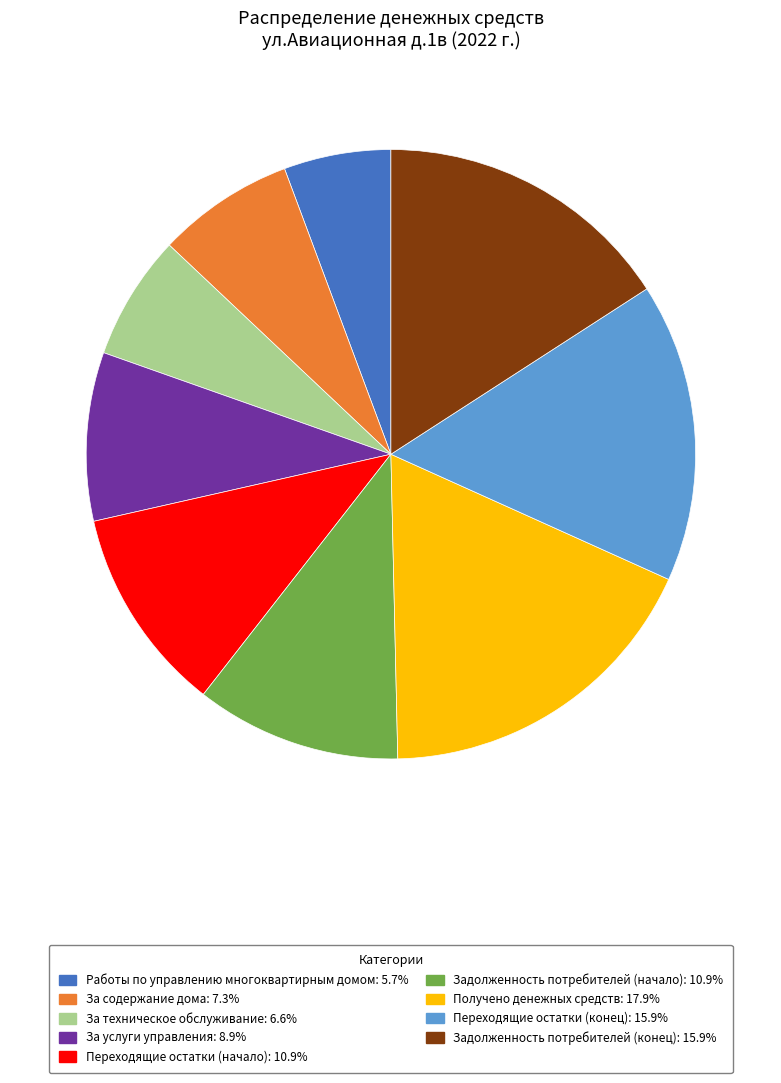

True or false: За техническое обслуживание accounts for 19% of the total.

False